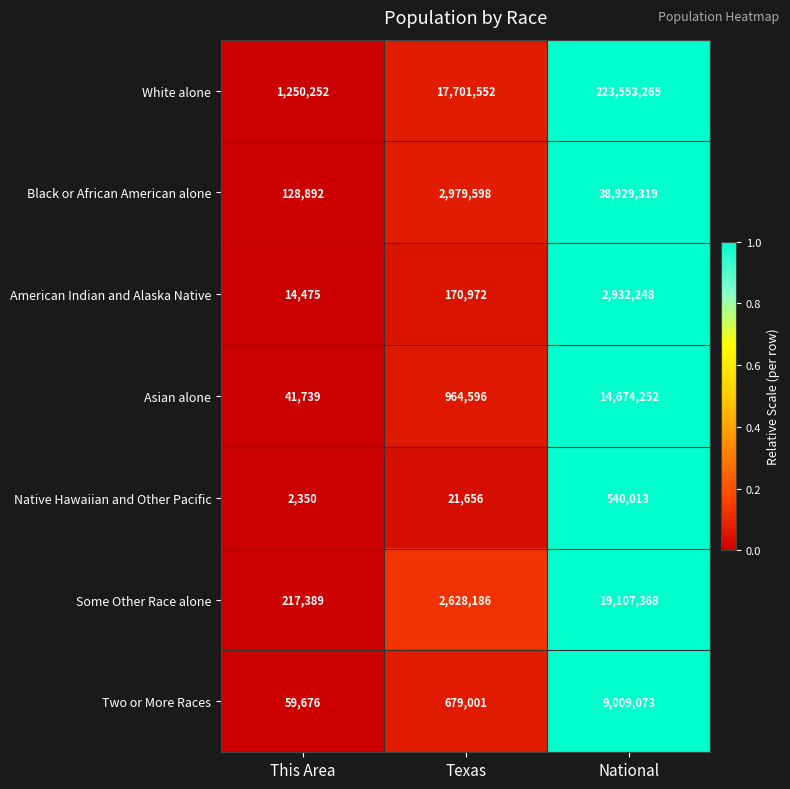

Reading left to right, what are all the values shown in this chart?

White alone: This Area=1250252	Texas=17701552	National=223553265
Black or African American alone: This Area=128892	Texas=2979598	National=38929319
American Indian and Alaska Native: This Area=14475	Texas=170972	National=2932248
Asian alone: This Area=41739	Texas=964596	National=14674252
Native Hawaiian and Other Pacific: This Area=2350	Texas=21656	National=540013
Some Other Race alone: This Area=217389	Texas=2628186	National=19107368
Two or More Races: This Area=59676	Texas=679001	National=9009073